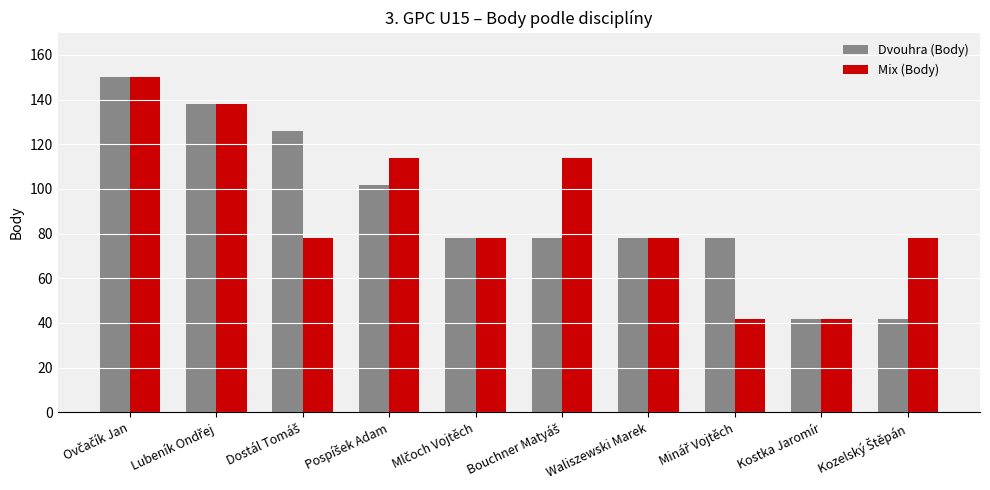

What is the difference between the maximum and minimum values in the Mix (Body) series?

108